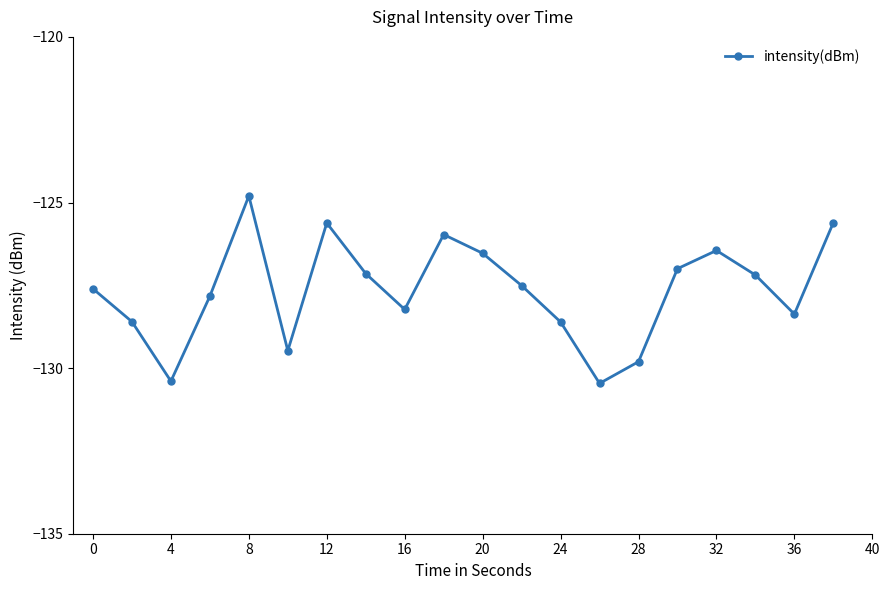

What is the difference between the maximum and minimum values?

5.7